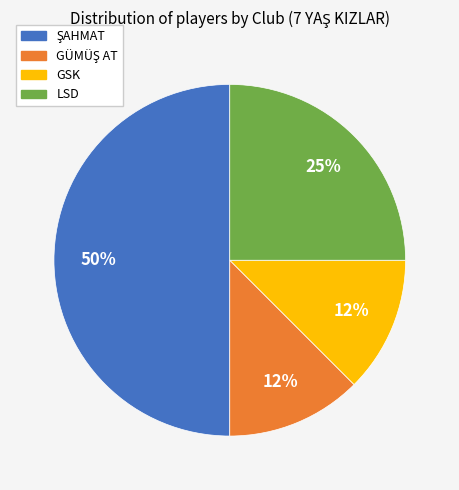

To the nearest percent, what is the average slice percentage?

25%